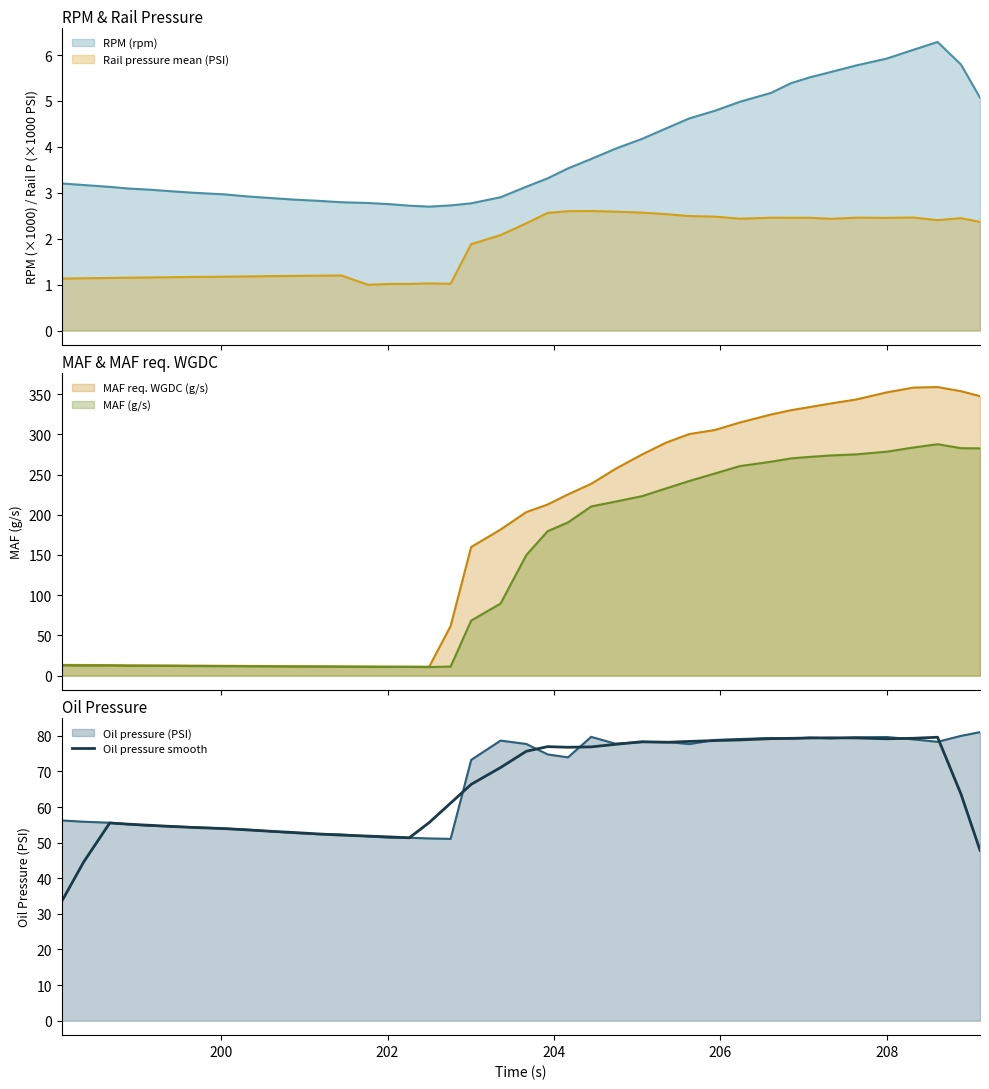

What is the lowest value of the Oil pressure smooth series?

33.5